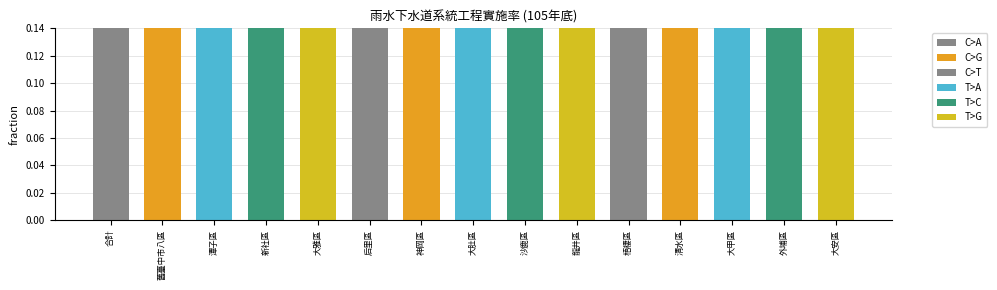

What is the label of the 1st bar from the left?

合計